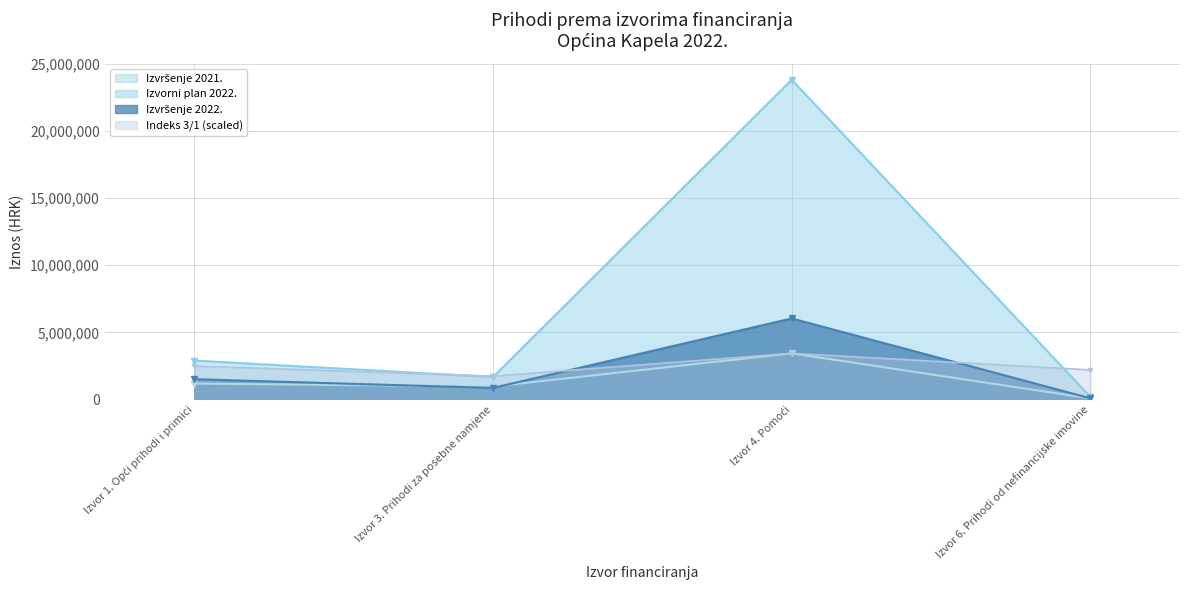

Does the chart display data point markers on the line(s)?

Yes